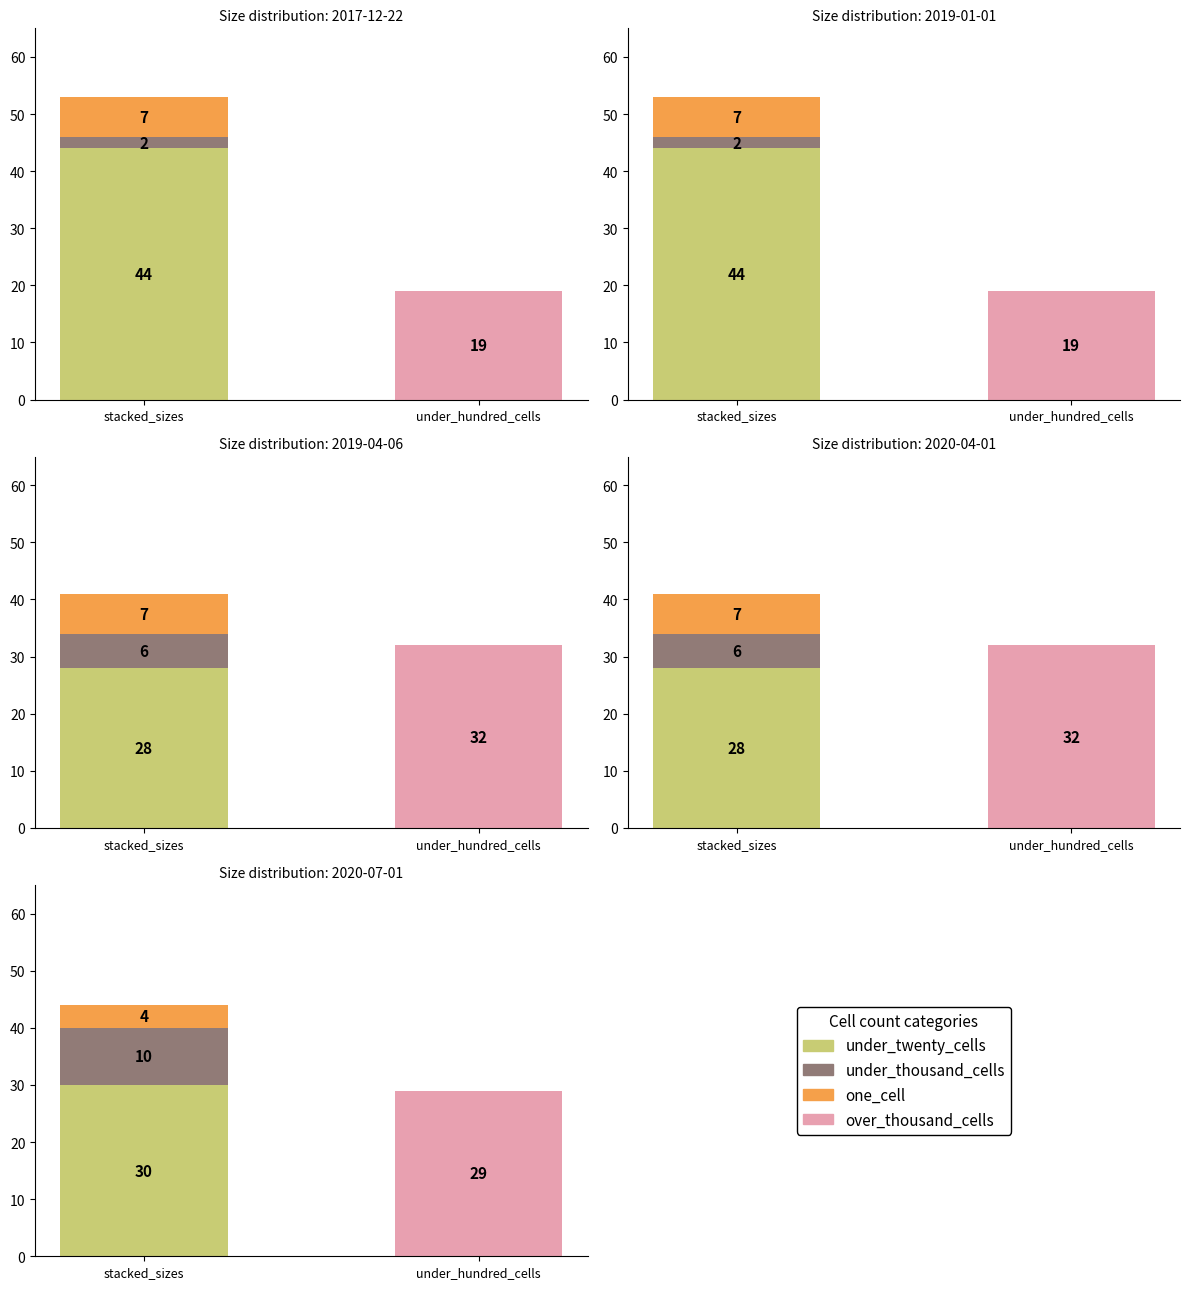

The value of under_twenty_cells at 2018-07-11 is 13. True or false?

False